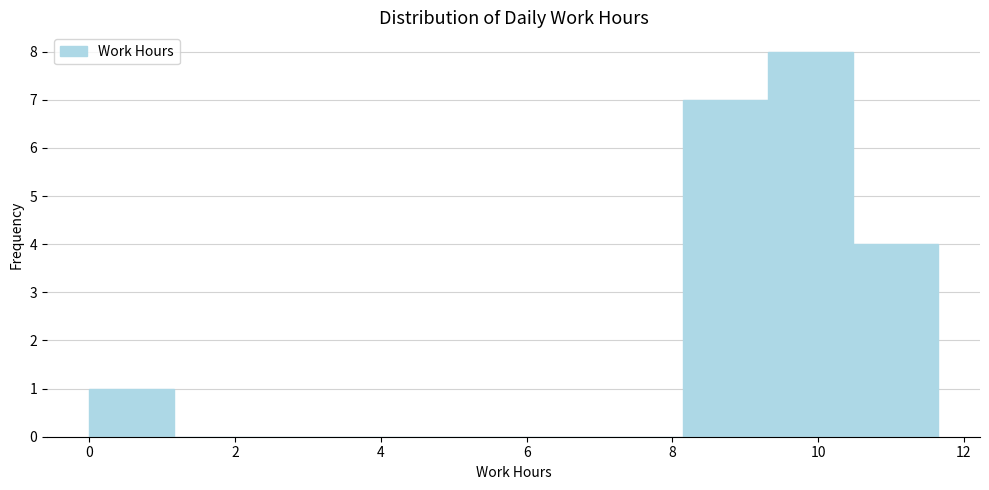

How tall is the bar that spans 10.4 to 11.6 on the x-axis? Neither the bar edges nor the heights are printed on the chart, so give them approximately, as read against the axes.

4